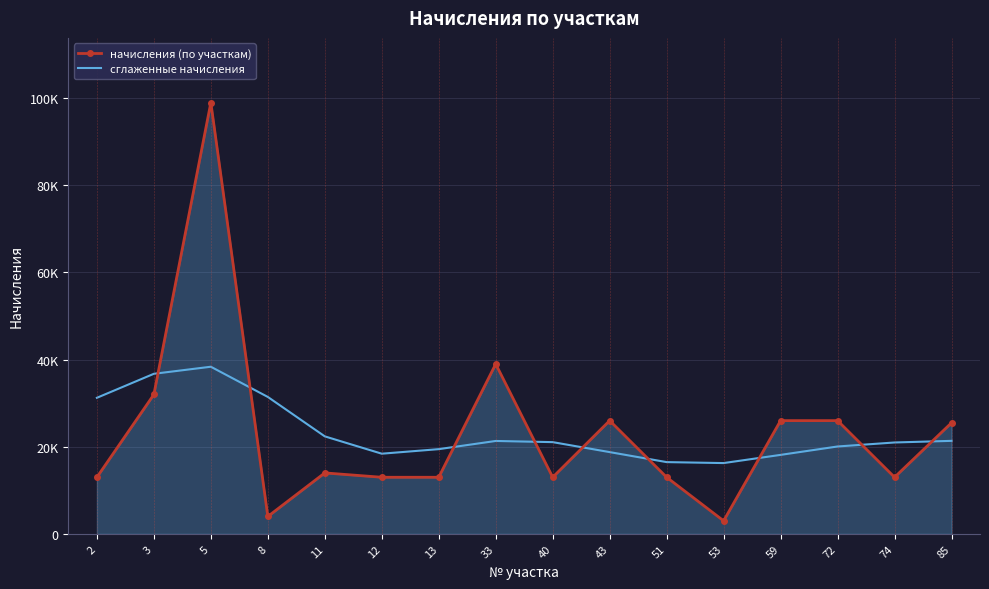

Which series has the largest total across all categories?

начисления (по участкам)